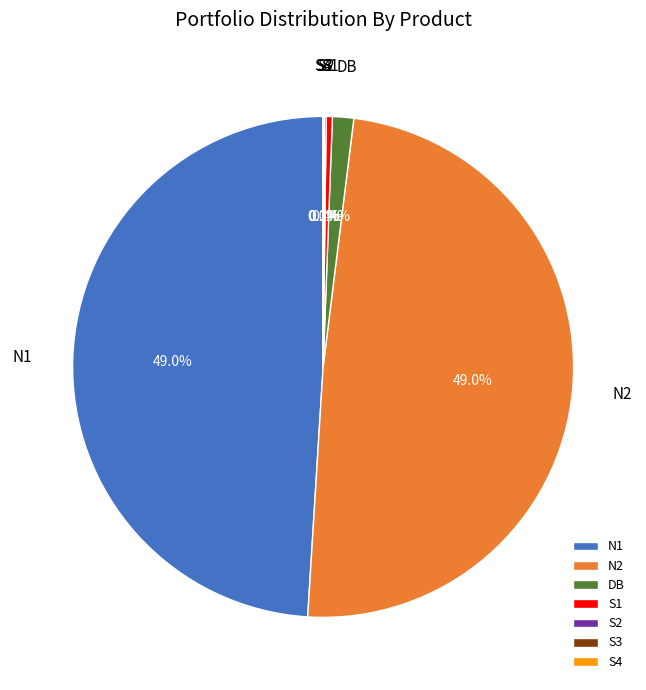

Combined, what portion of the pie is N1 and DB?

50.4%